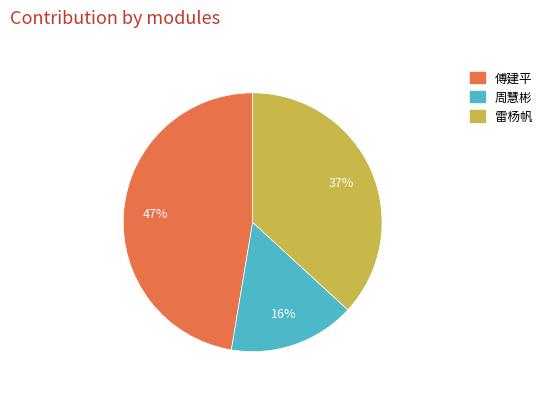

Does 雷杨帆 represent more than half of the total?

No